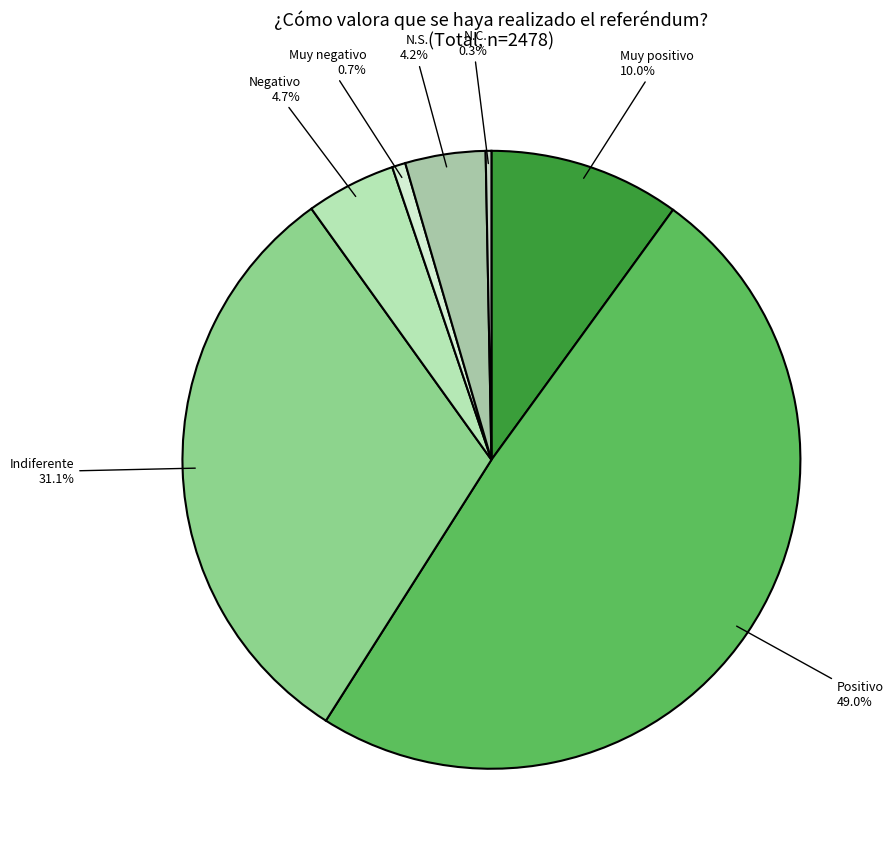

What is the ratio of the value at Muy negativo to the value at Negativo?

0.1